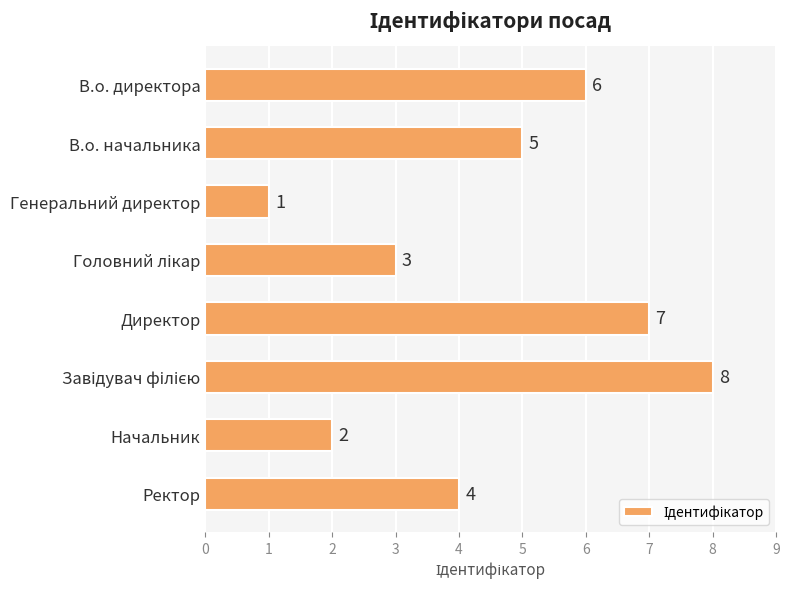

What is the maximum value shown in the chart?

8